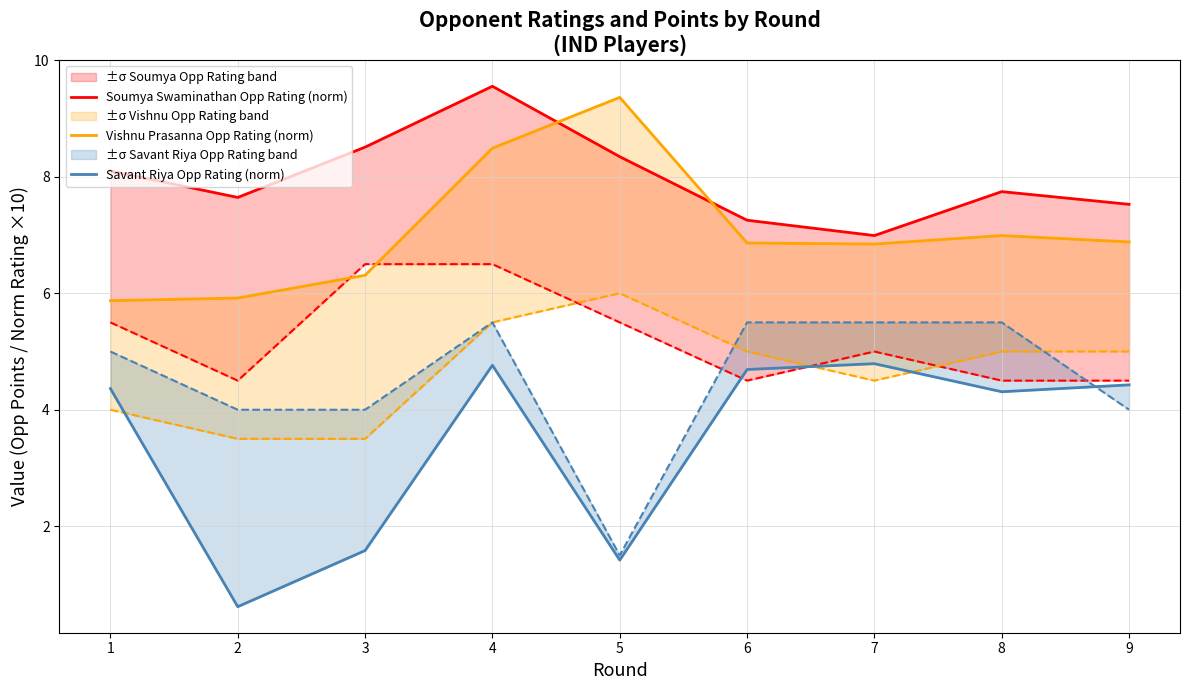

At how many categories does at least one series exceed 4?

9